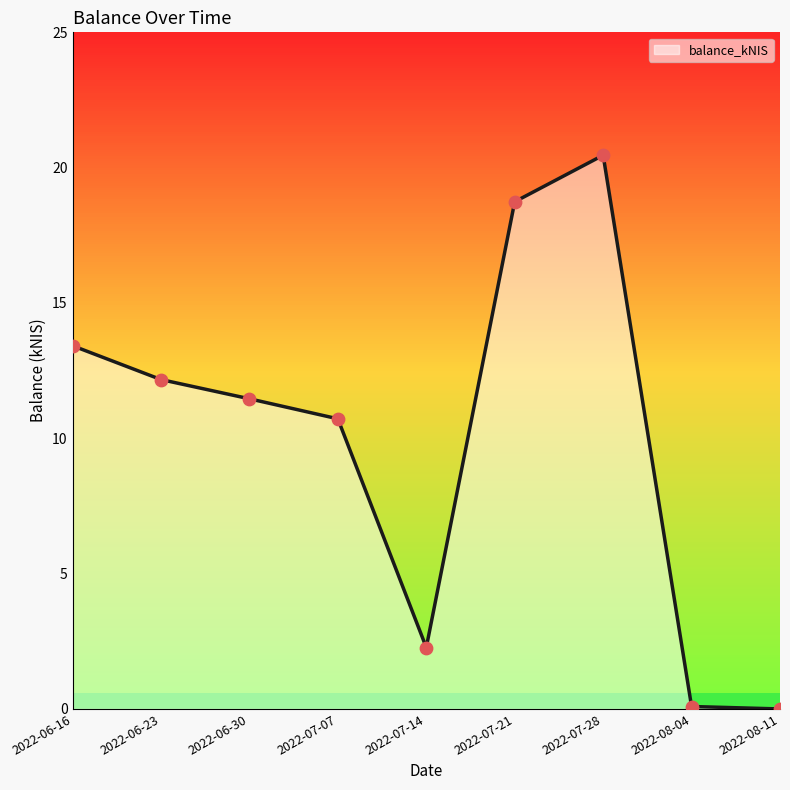

Which has a higher value, 2022-06-23 or 2022-08-11?

2022-06-23